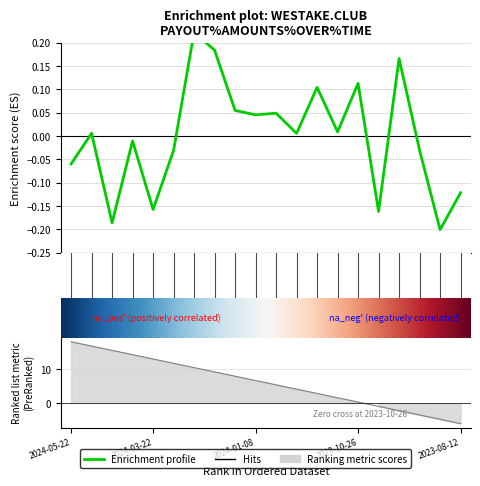

What position from the right is 2023-09-11?

3